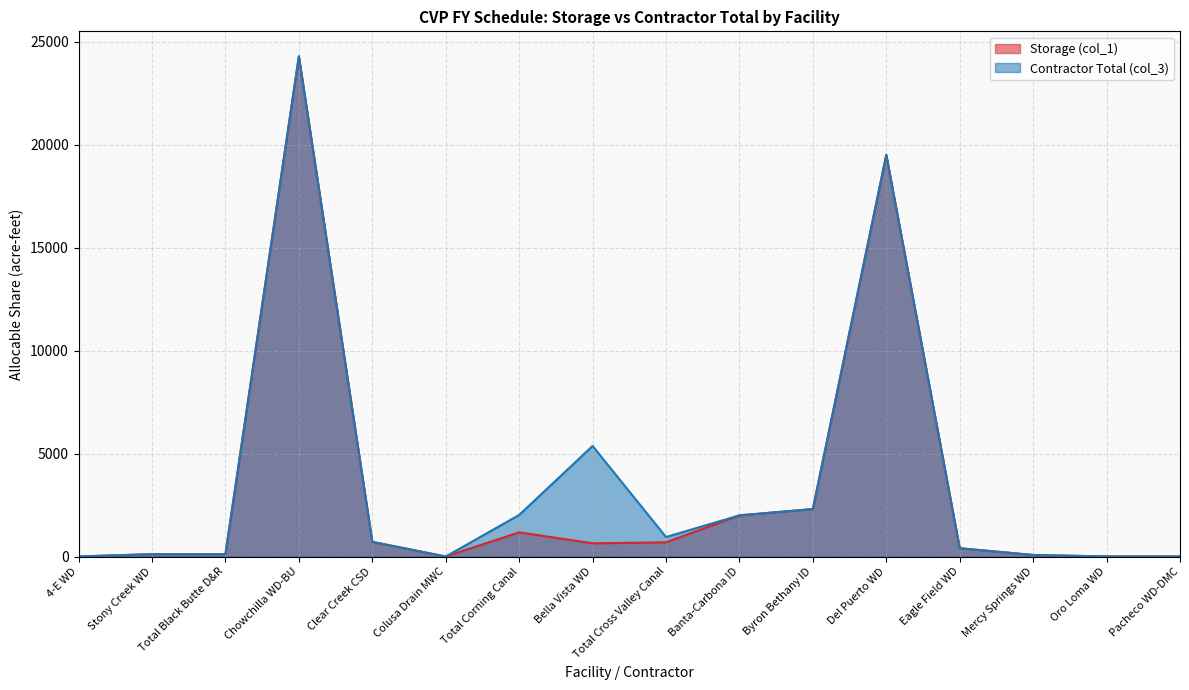

Rank the series by their maximum value, from highest to lowest.

Storage (col_1), Contractor Total (col_3)